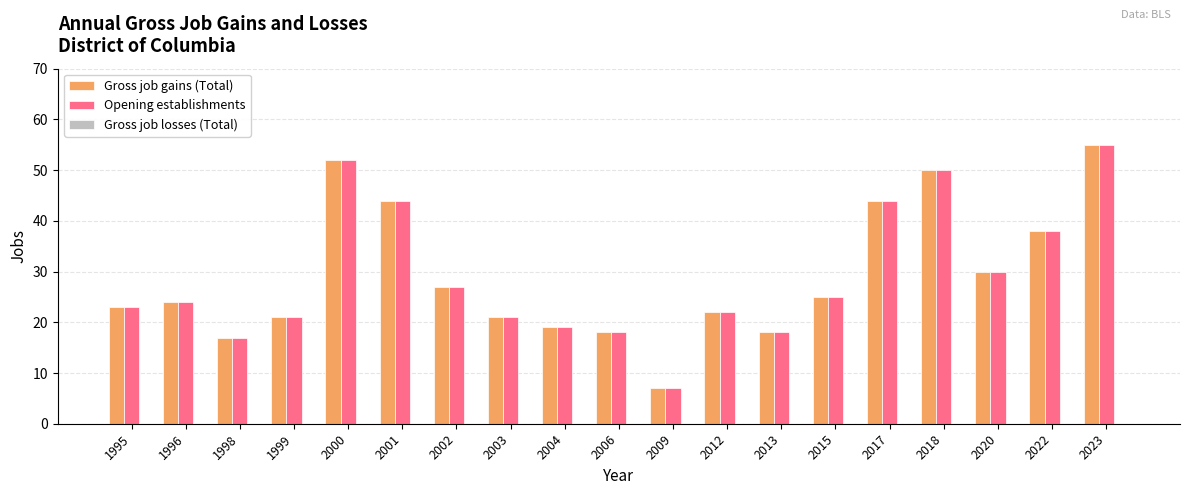

Is the value of Opening establishments at 2013 greater than the value of Gross job gains (Total) at 1999?

No